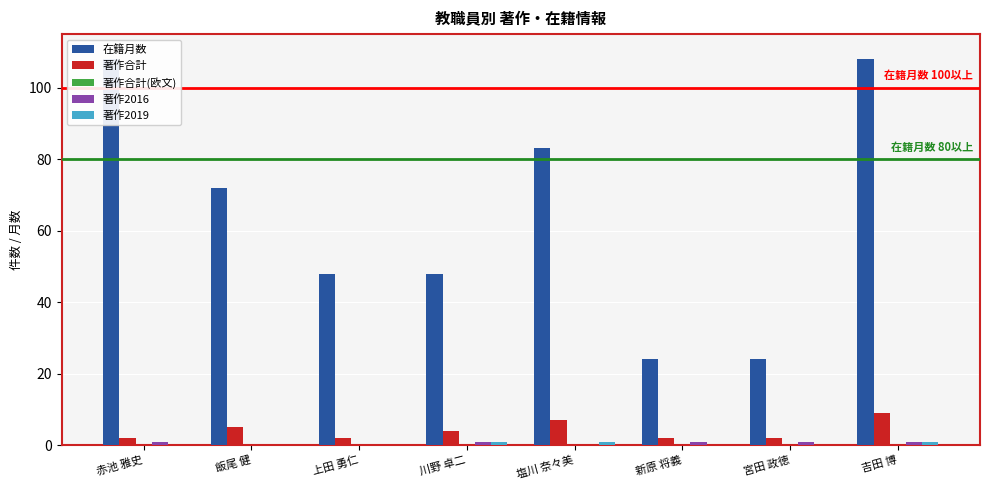

True or false: 著作2016 has a value of 0 at 吉田 博.

False